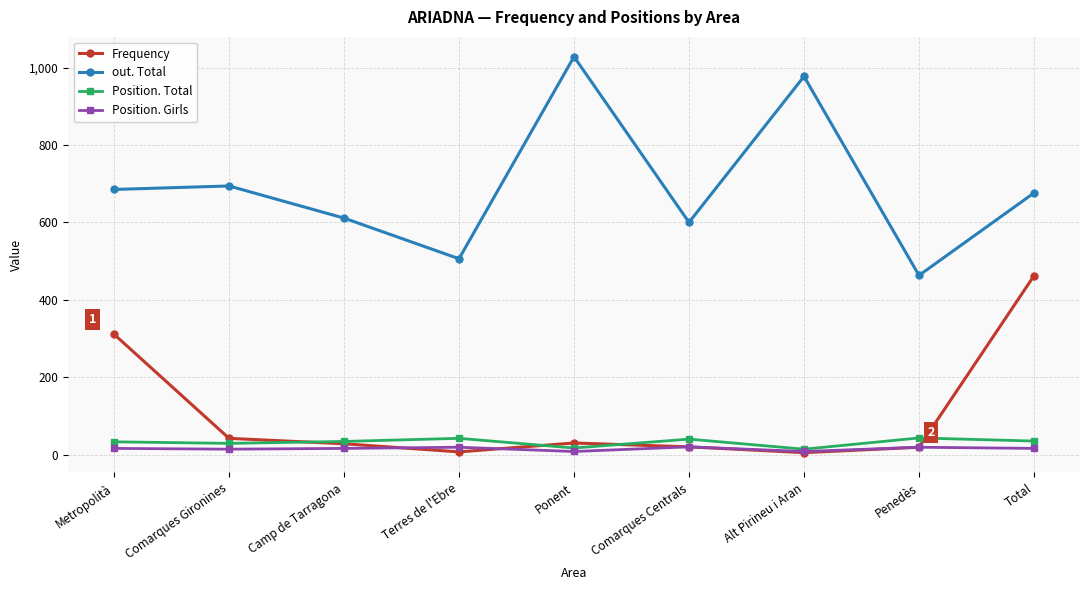

What is the label of the 4th point from the right?

Comarques Centrals